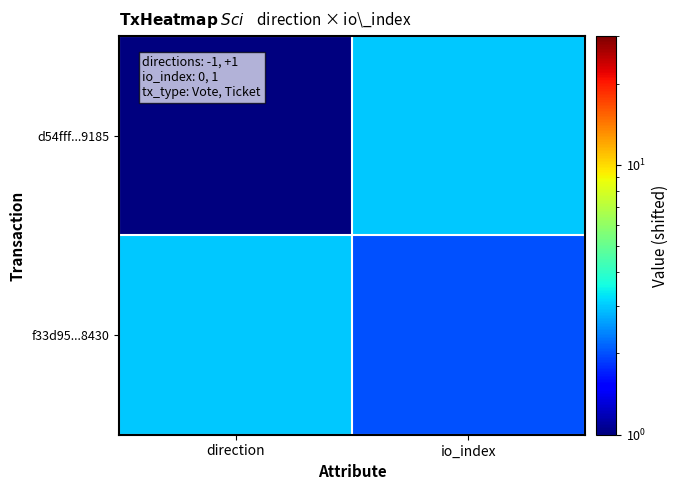

Reading left to right, list all the values displayed in this chart.

d54fff...9185: direction=1	io_index=3
f33d95...8430: direction=3	io_index=2